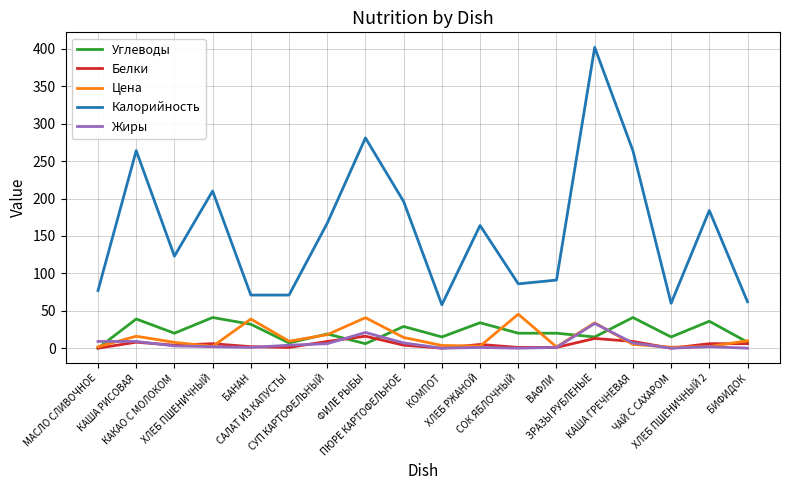

Does the chart display data point markers on the line(s)?

No